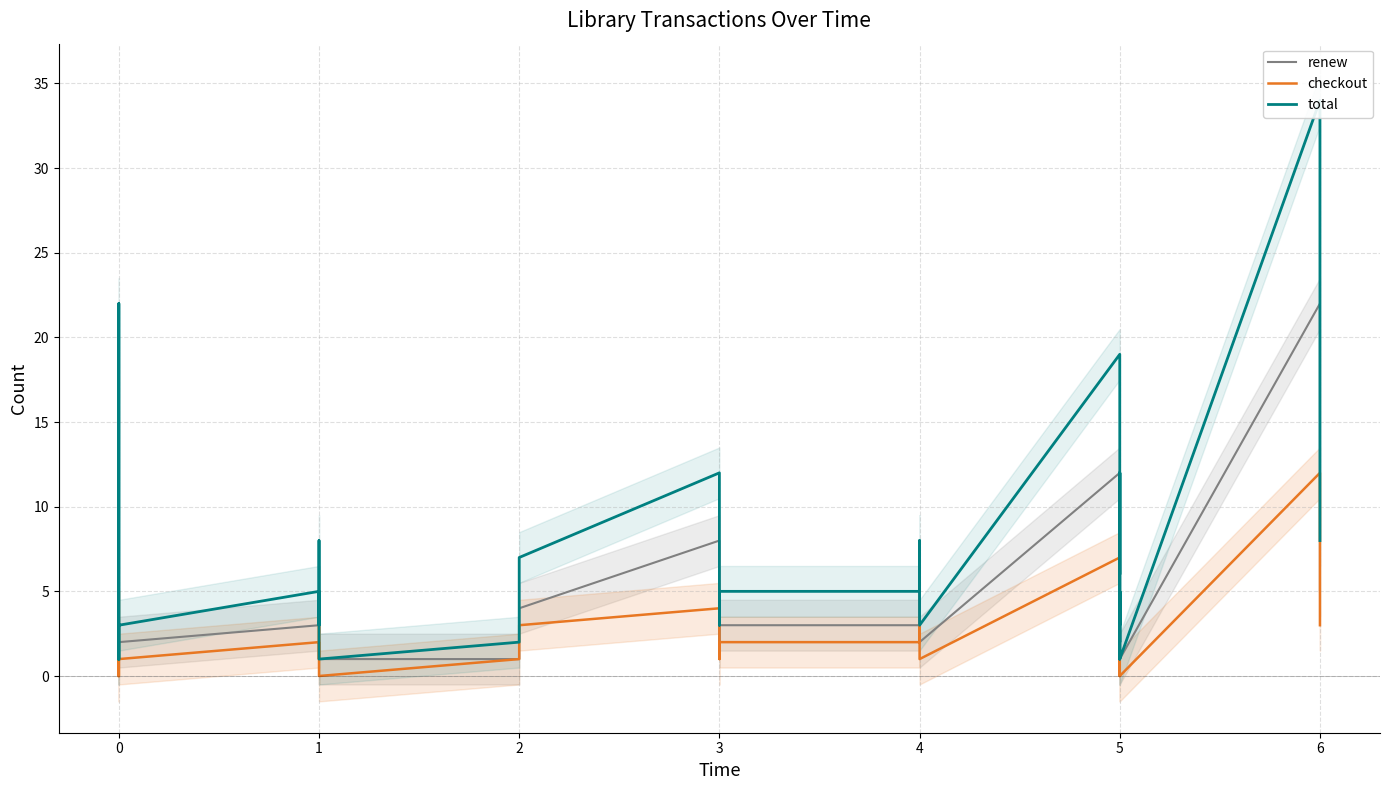

Which series has the largest total across all categories?

total